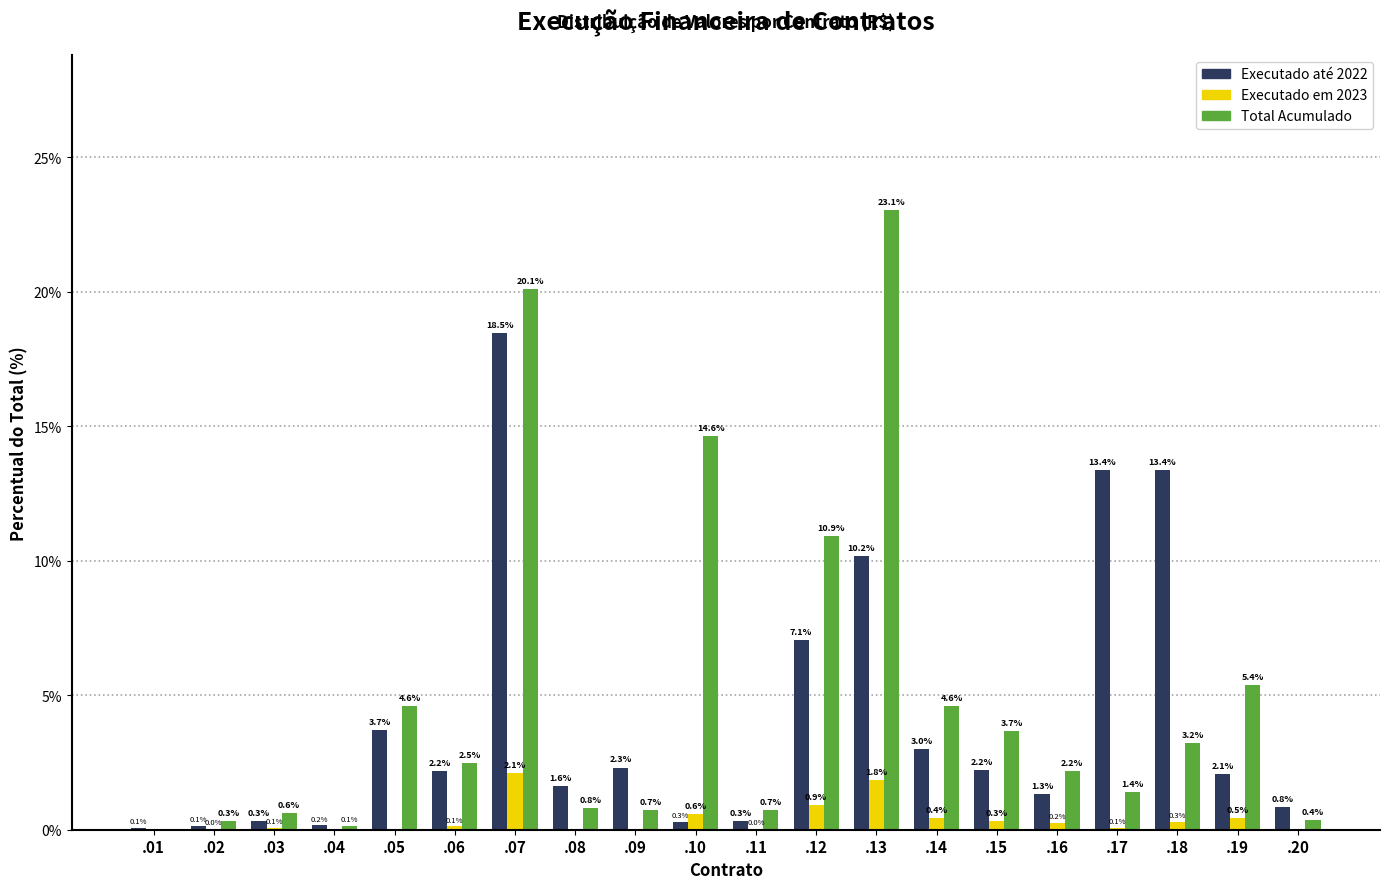

True or false: Executado até 2022 has a value of 2.3 at .09.

True